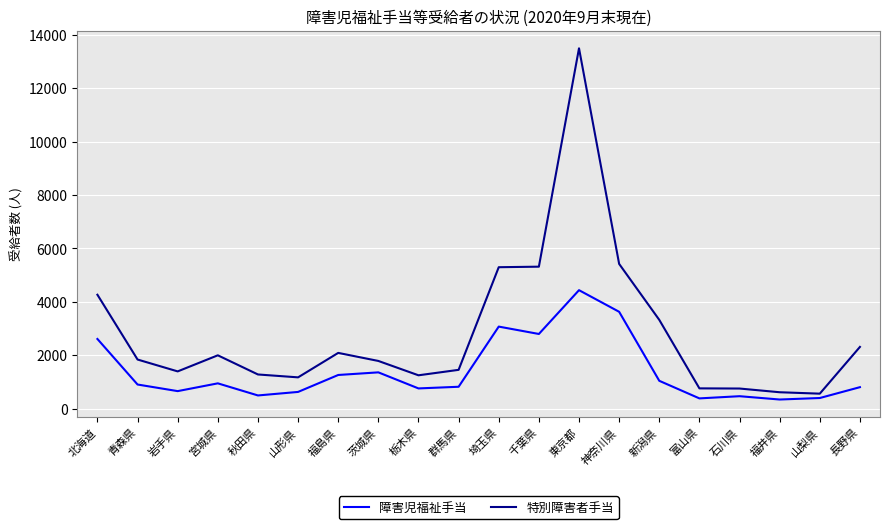

What is the sum of all 障害児福祉手当 values?

27904